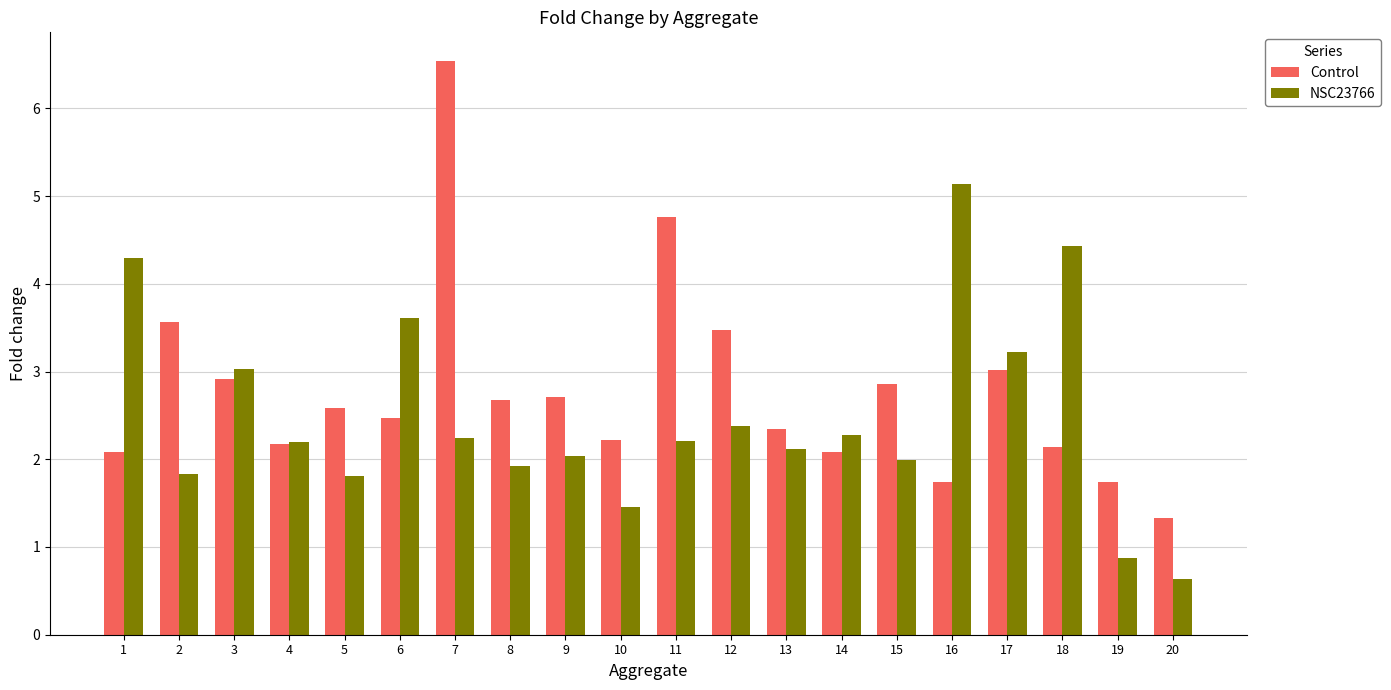

What is the total value across all series at 16?

6.9